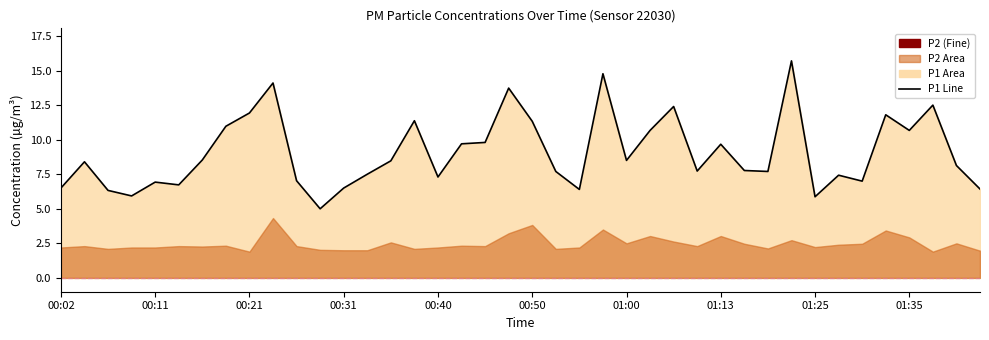

What position from the left is 00:11?

5